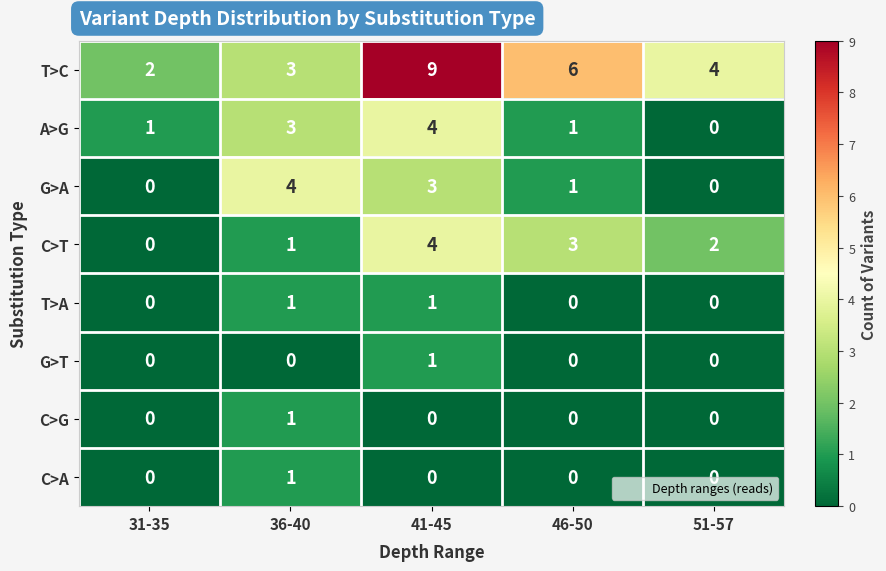

Count the number of data series in this chart.

8